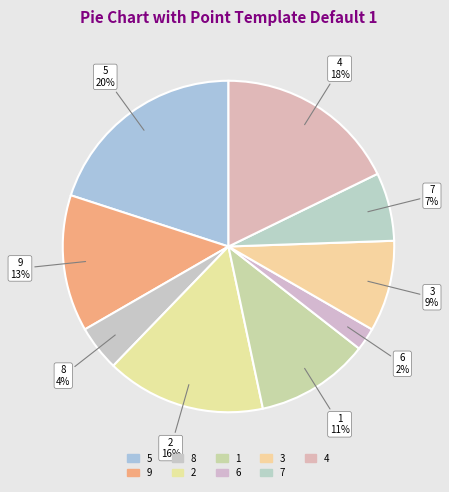

Does 6 account for over 50% of the chart?

No